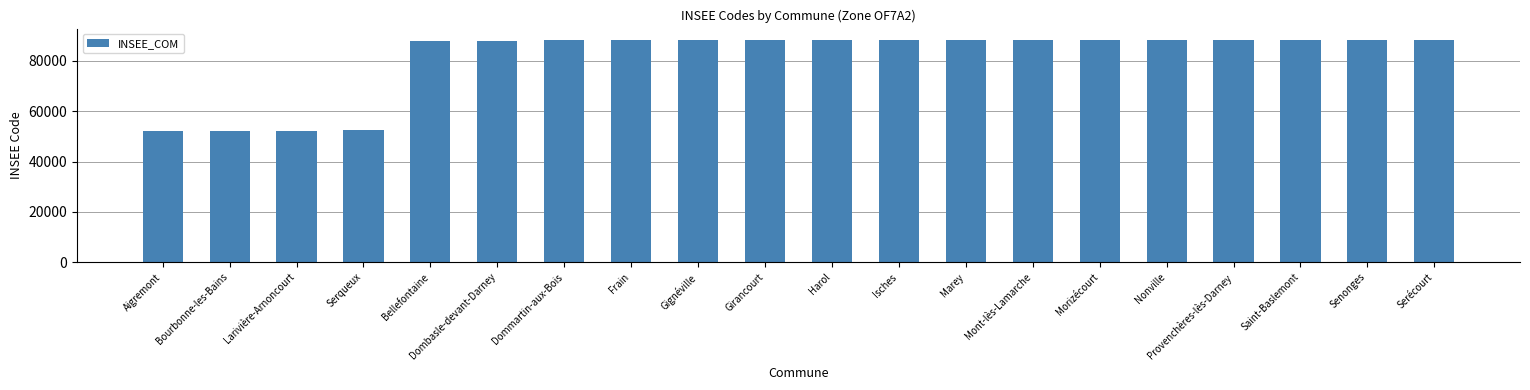

Does the chart contain any negative values?

No